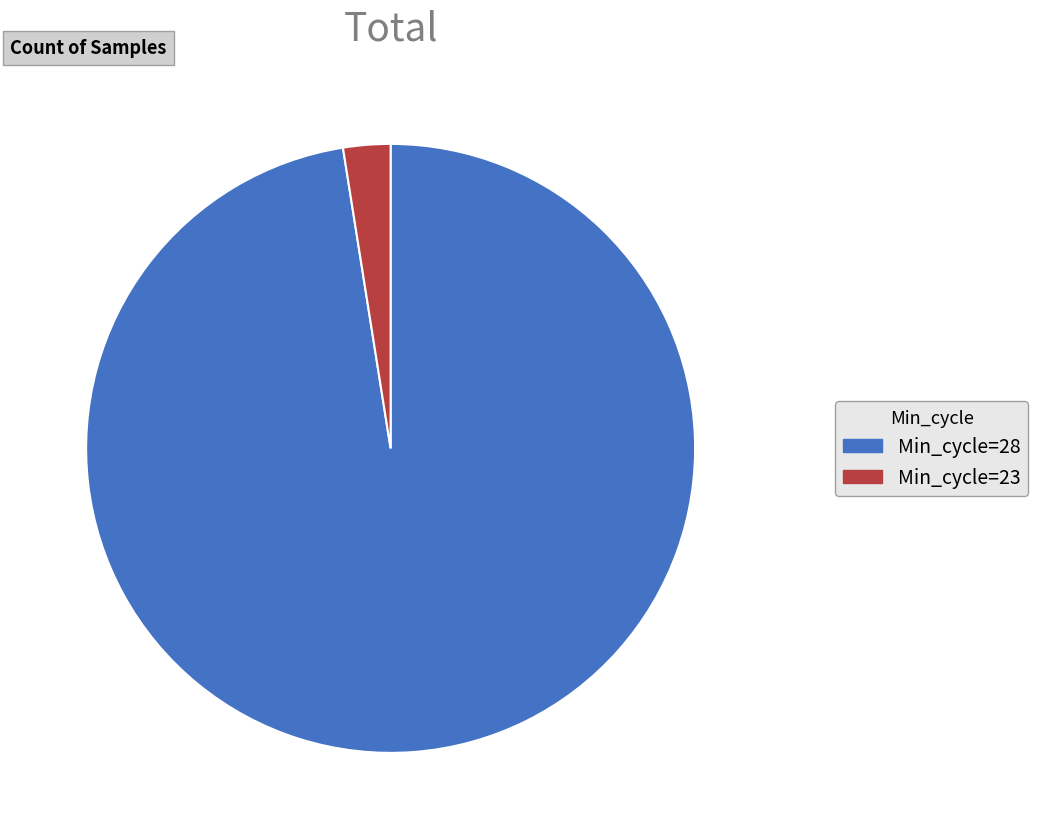

Is it true that Min_cycle=23 is 10% of the pie?

False